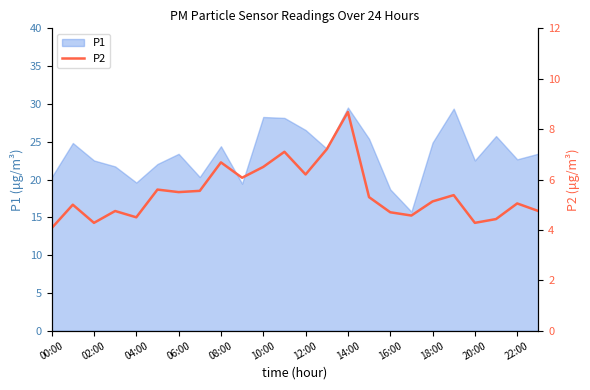

What is the maximum value for P1?

29.5